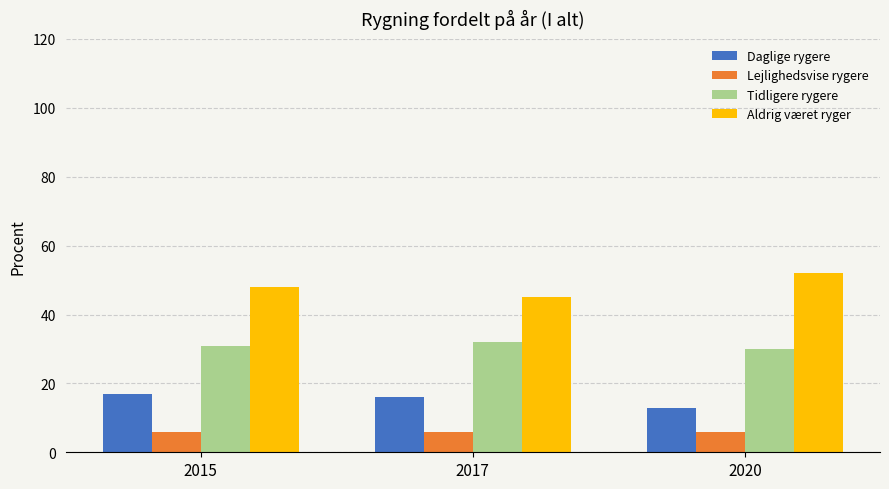

What is the sum of all Tidligere rygere values?

93